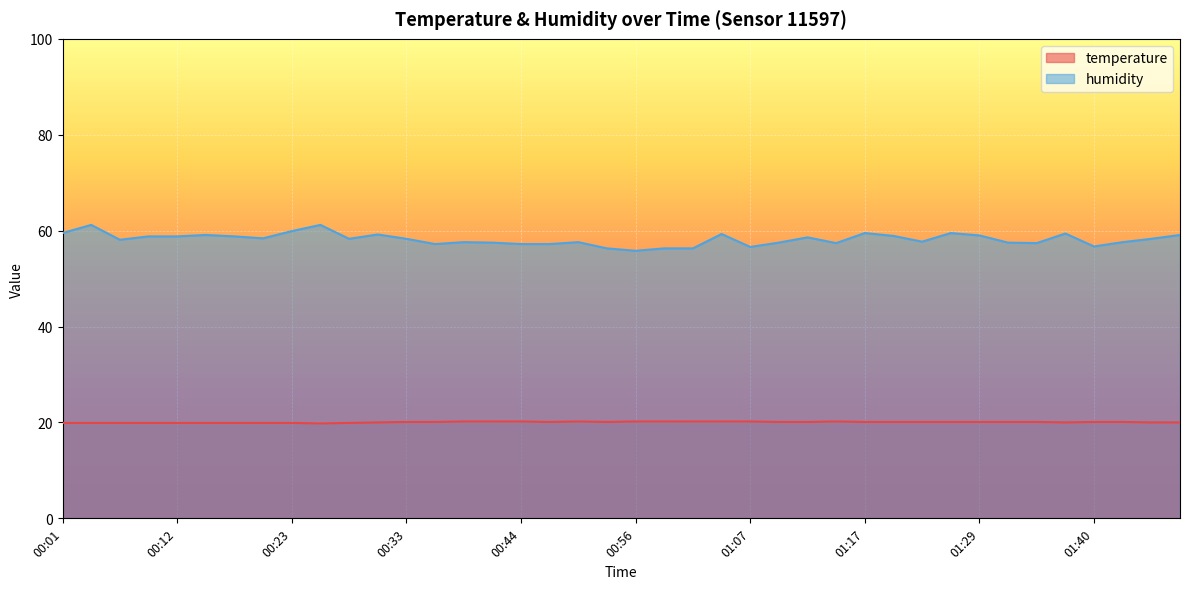

What are all the series names shown in the legend?

temperature, humidity